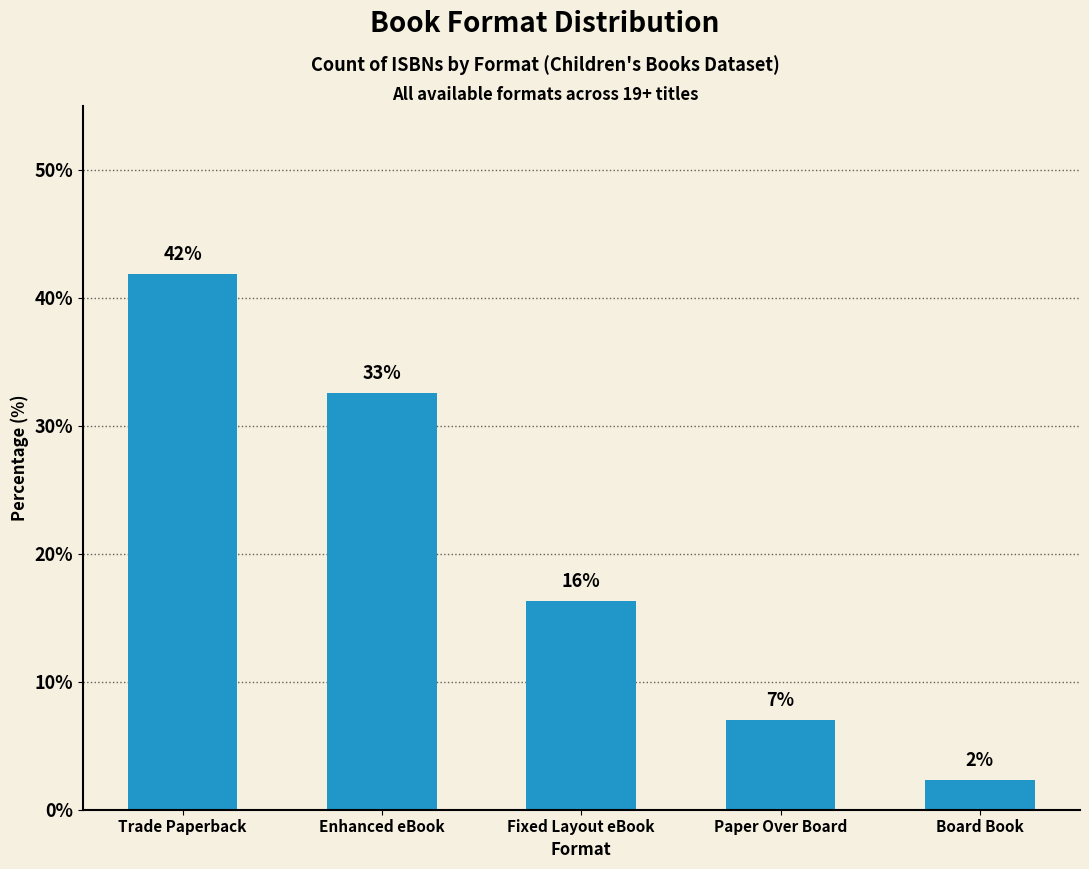

What is the ratio of the value at Enhanced eBook to the value at Board Book?

14.0